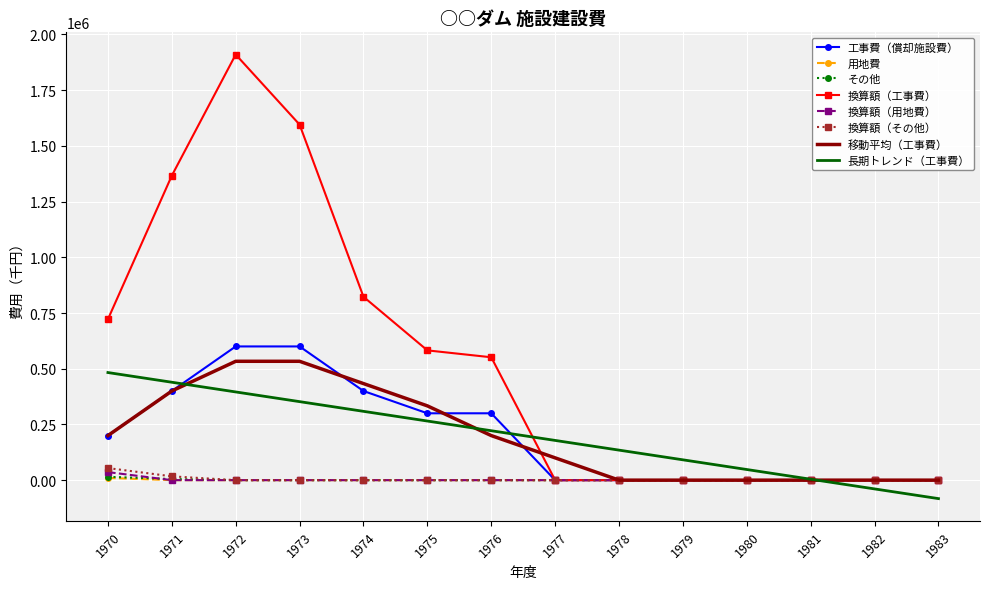

What is the maximum value for 工事費（償却施設費）?

600000.0